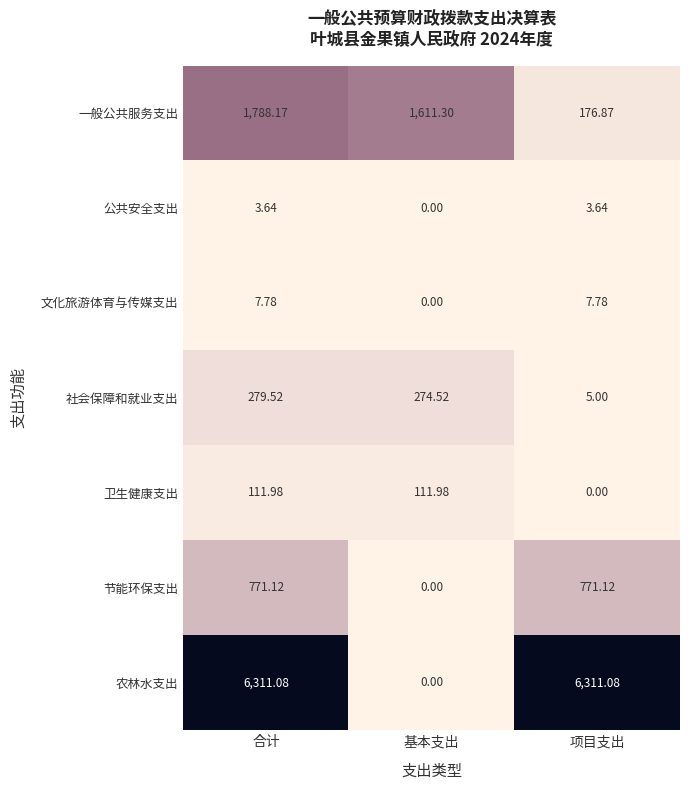

Which category has the lowest value in the 公共安全支出 series?

基本支出